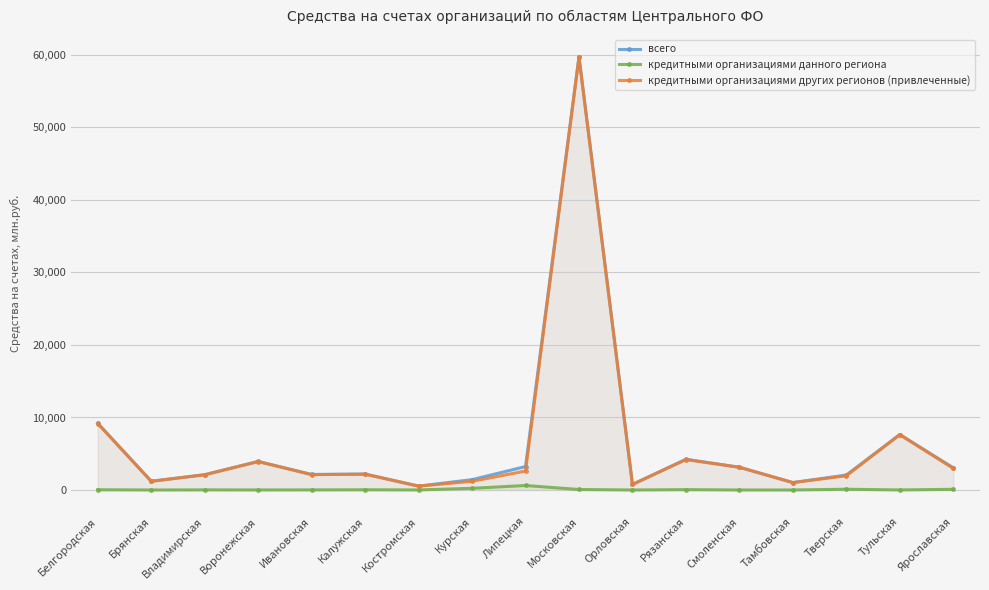

Is it true that всего equals 1020 at Липецкая?

False